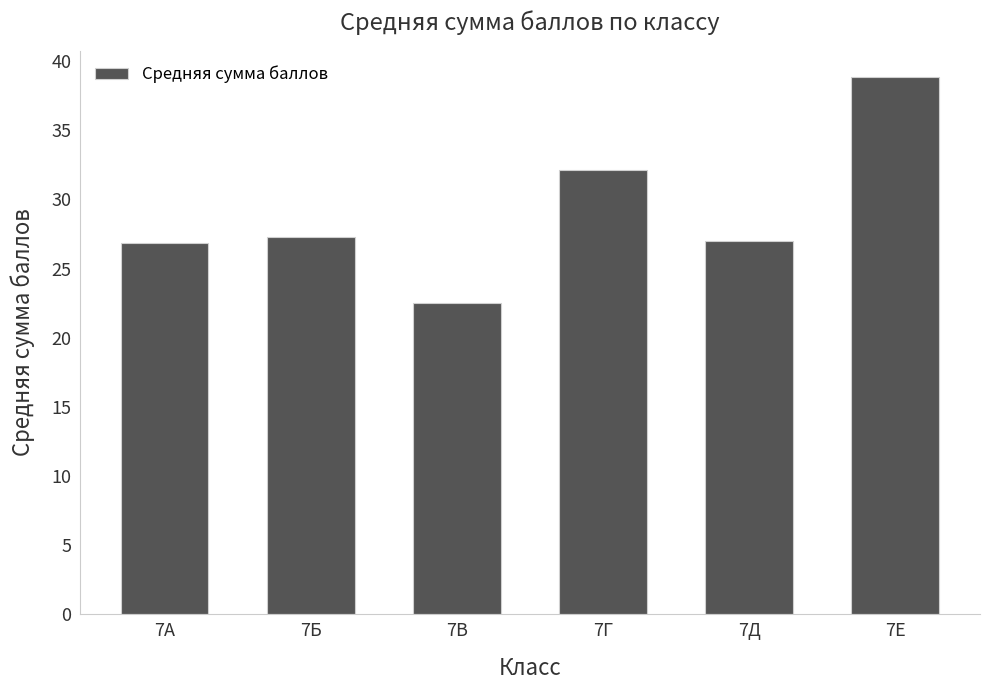

Which label corresponds to the largest value in the chart?

7Е